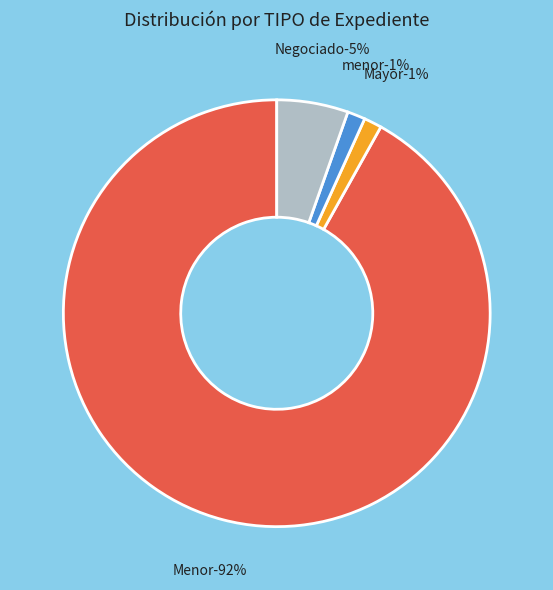

Count the number of slices in the pie.

4